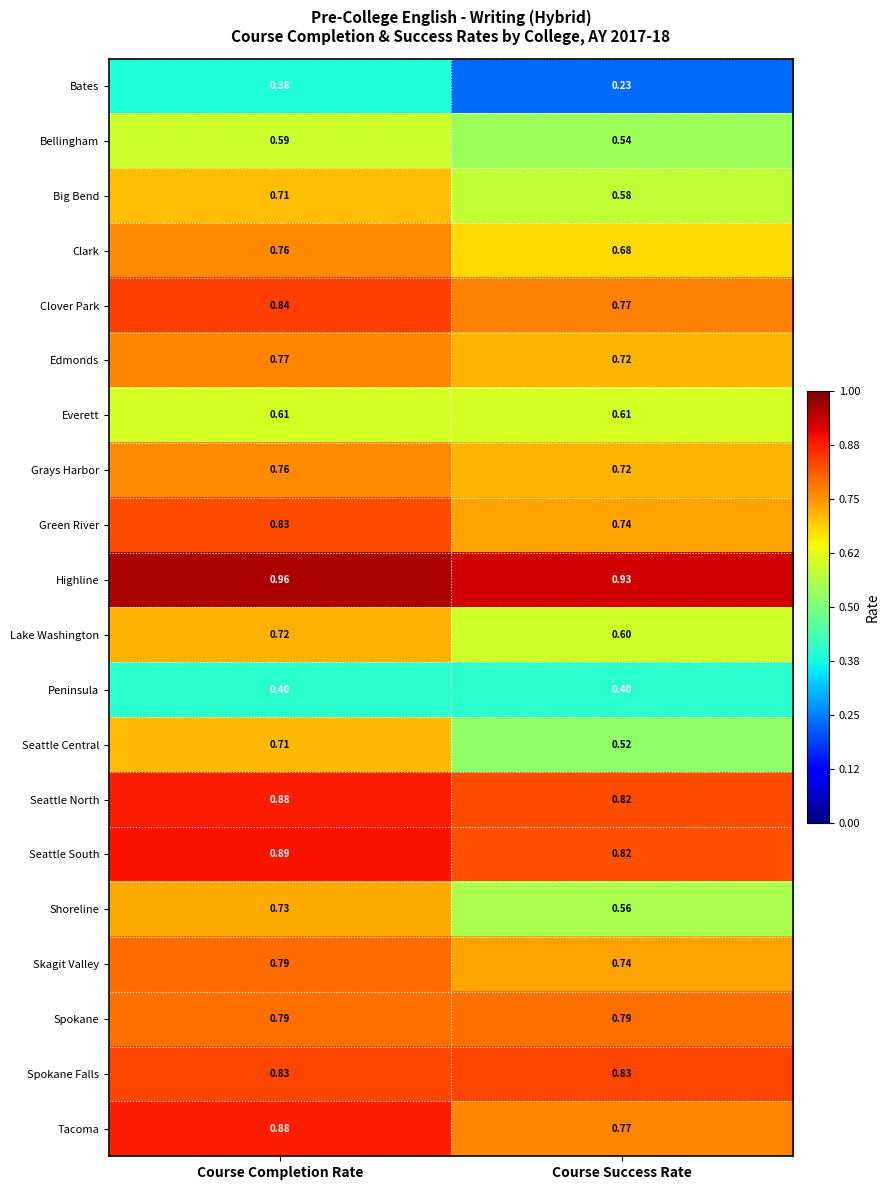

Between Course Completion Rate and Course Success Rate, which series saw the biggest shift?

Seattle Central